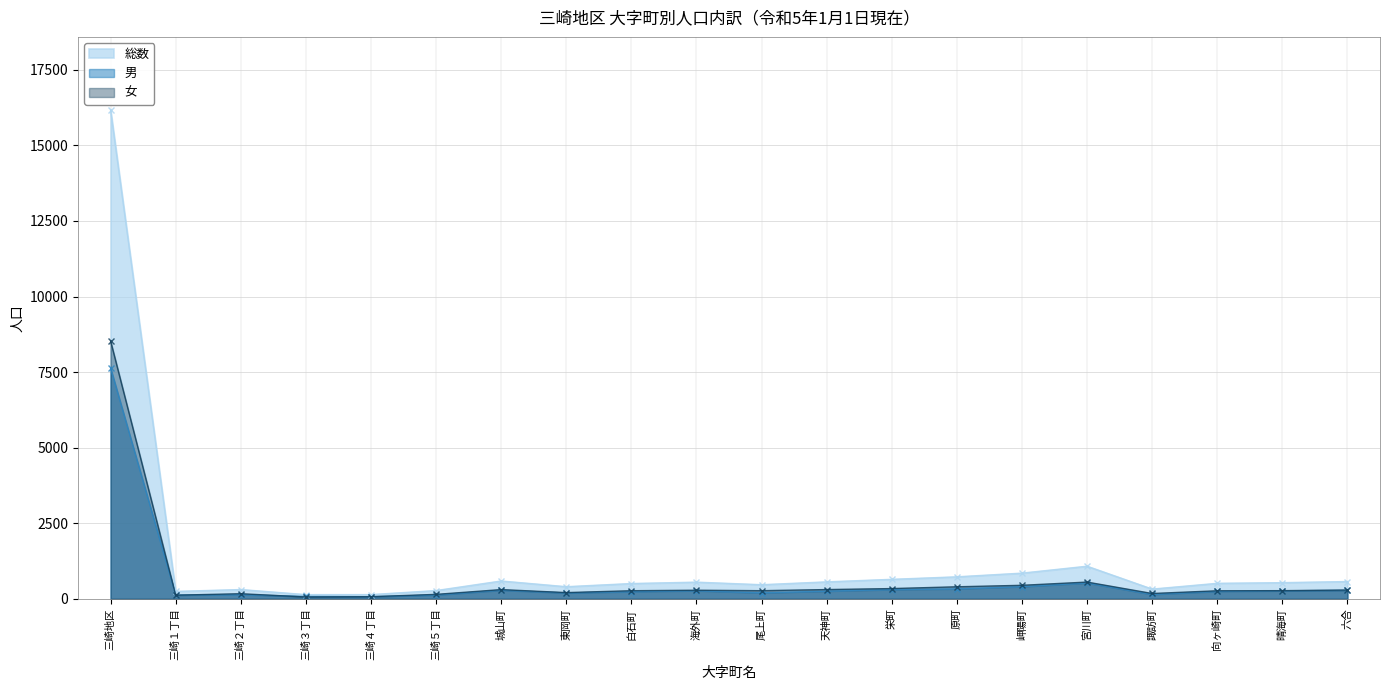

What are all the series names shown in the legend?

総数, 男, 女